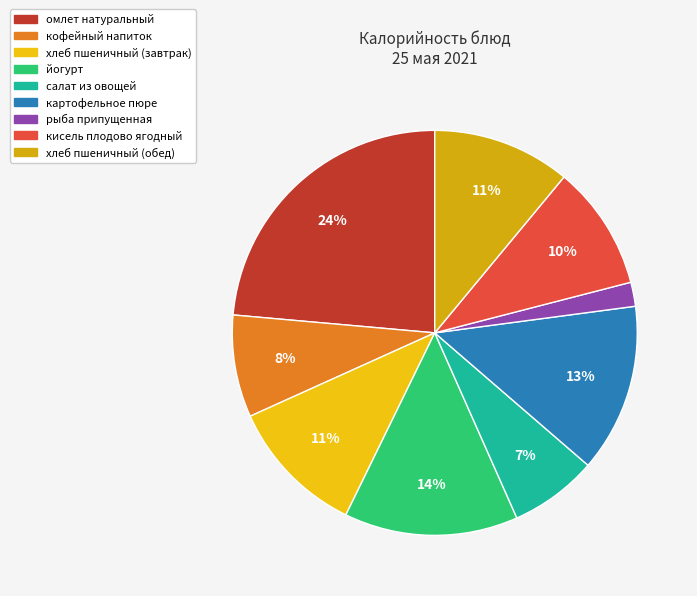

Which slice is the largest?

омлет натуральный